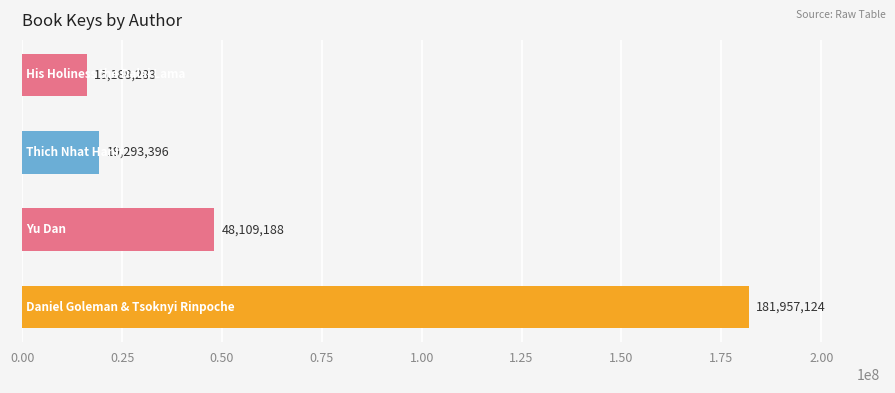

What is the smallest value displayed?

16188283